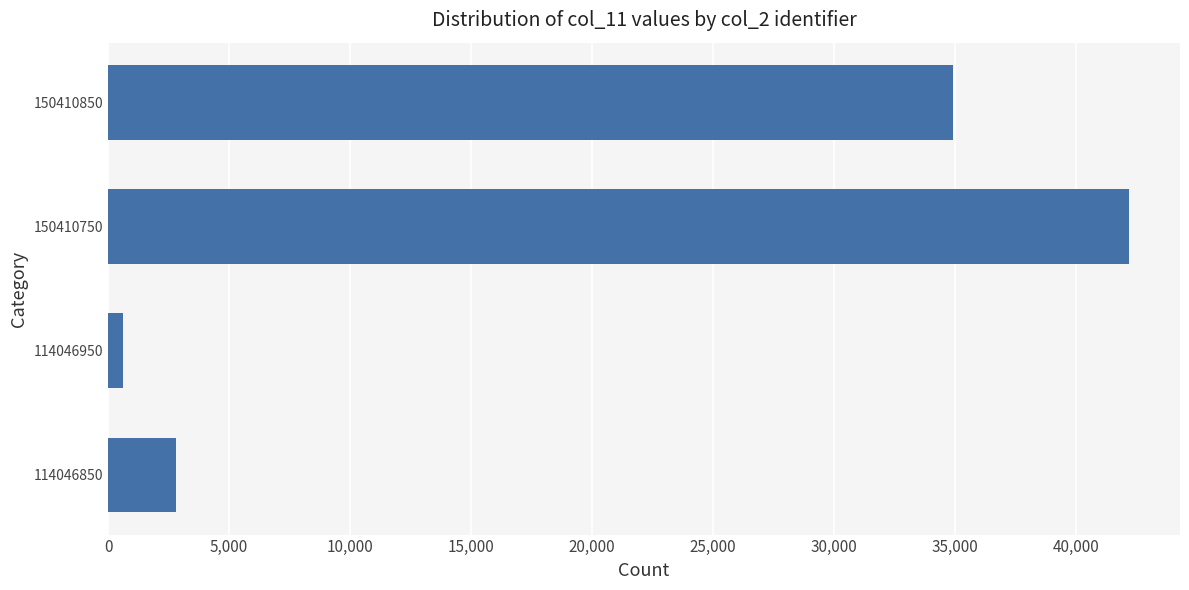

Rank the categories by value from lowest to highest.

114046950, 114046850, 150410850, 150410750